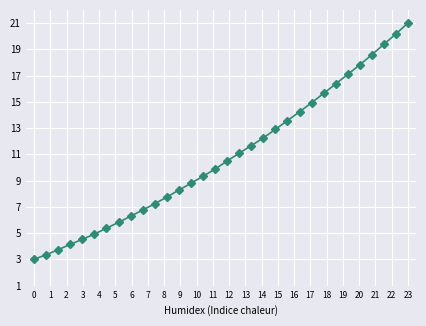

What is the difference between the maximum and minimum values?

18.0